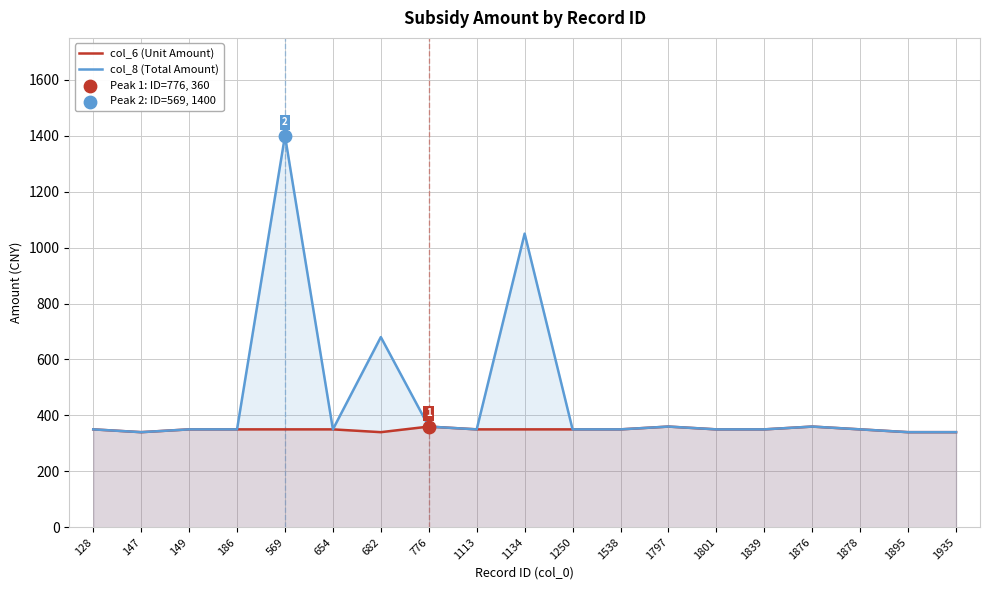

At how many categories does at least one series exceed 897?

2